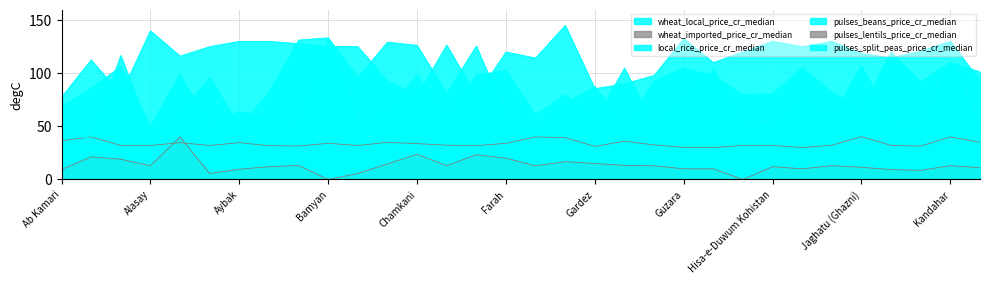

How many values in the pulses_beans_price_cr_median series exceed 120?

15